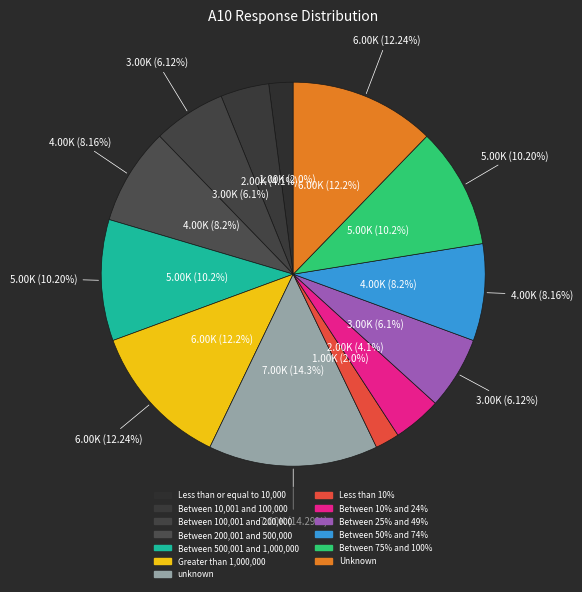

To the nearest percent, what percentage of the pie is Between 100,001 and 200,000?

6%